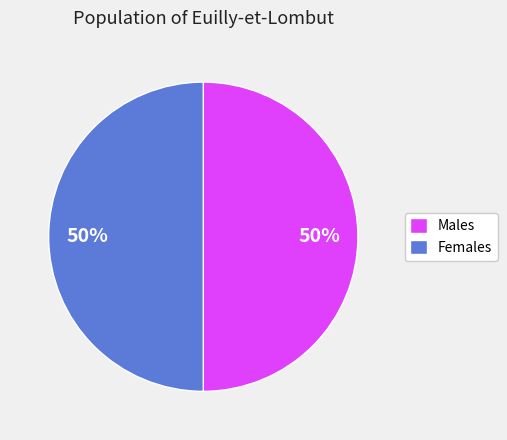

How many slices are in this pie chart?

2